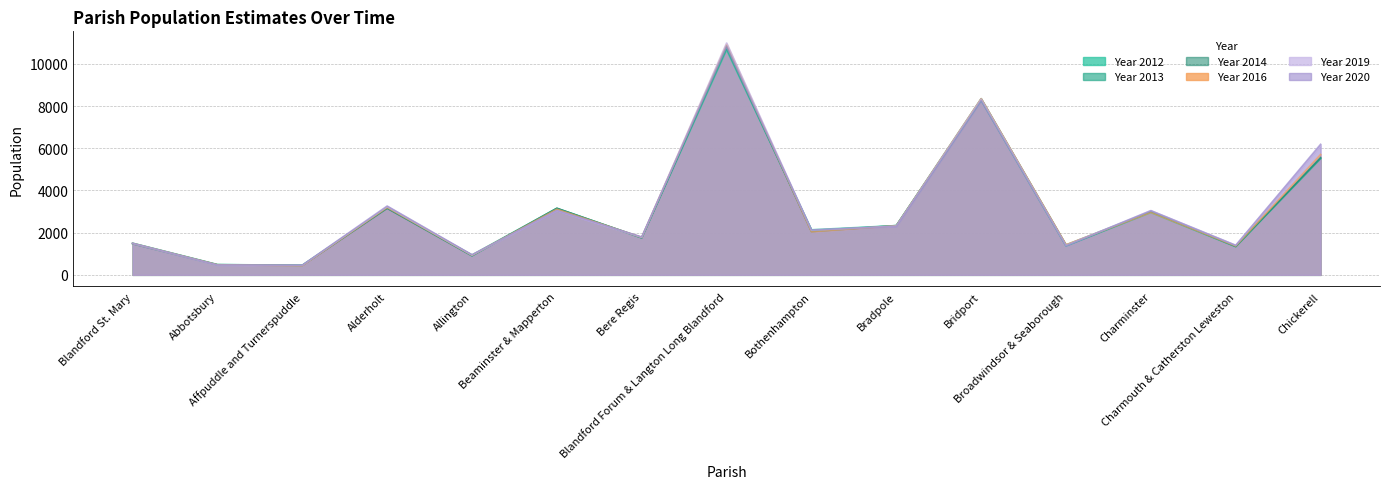

What is the smallest value displayed?

432